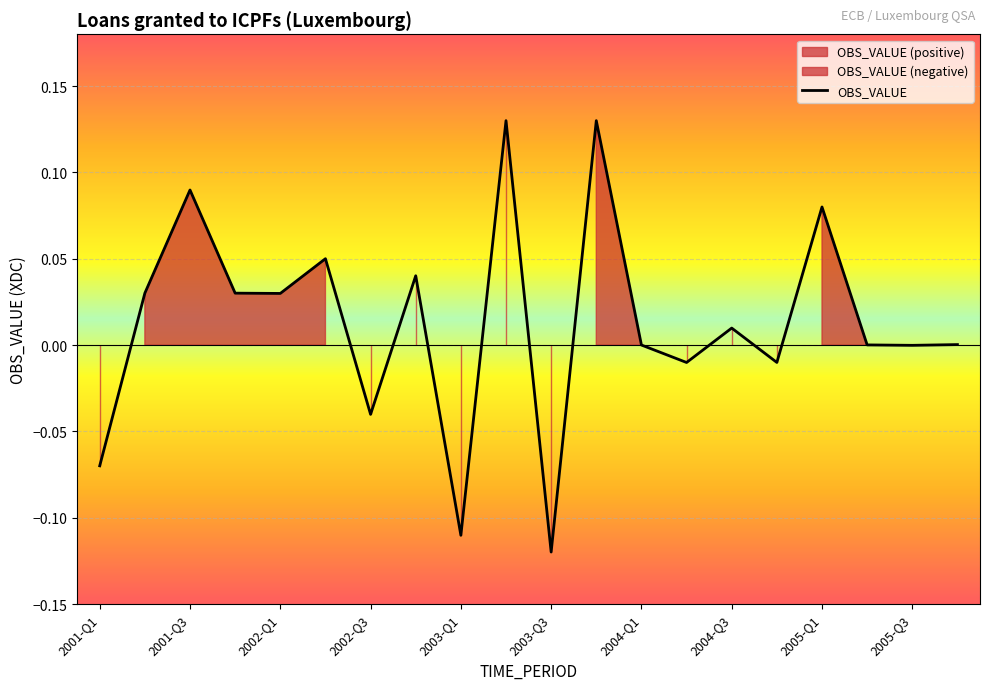

The value at 2004-Q3 is 0.0. True or false?

False